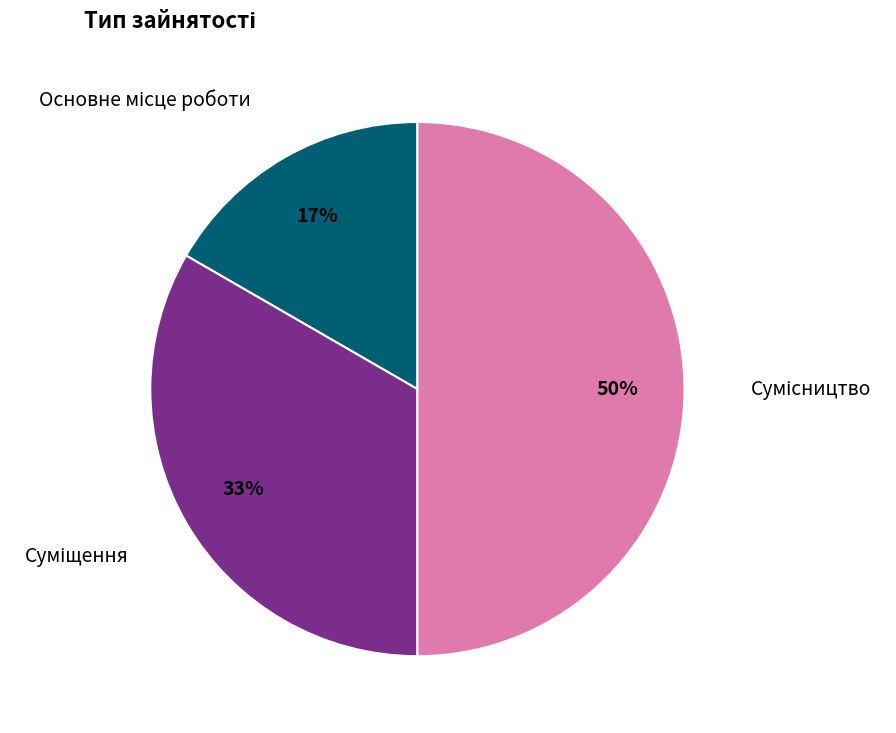

To the nearest percent, what is the difference between the largest and smallest slice percentages?

33%